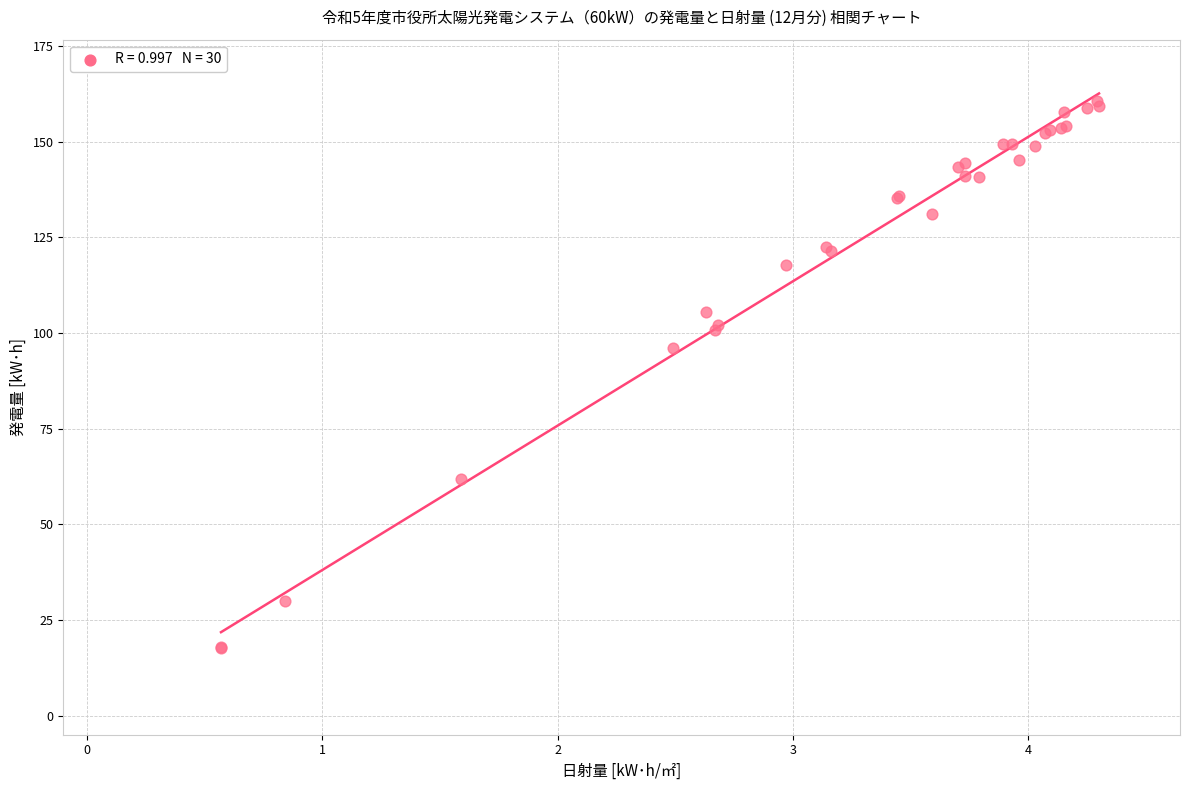

What Y value in the scatter plot is closest to 89?

96.0